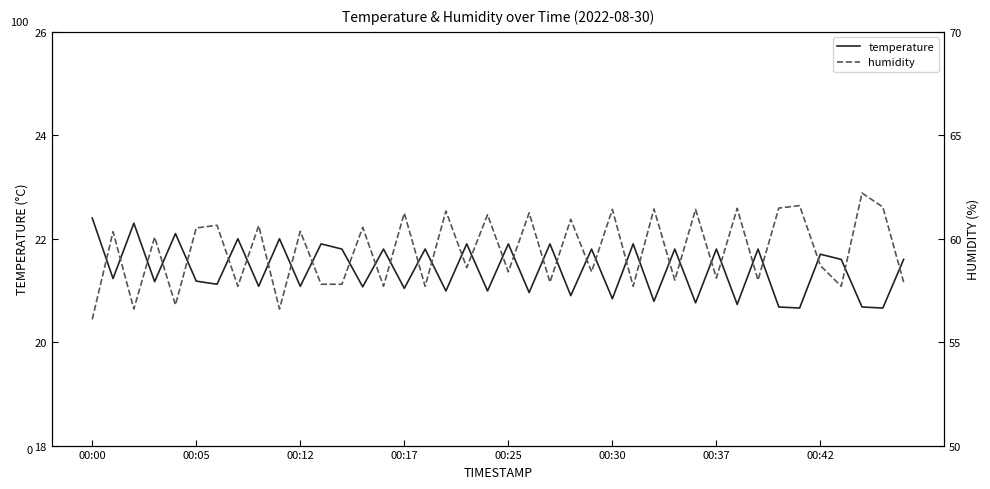

What is the label of the 39th point from the left?

38